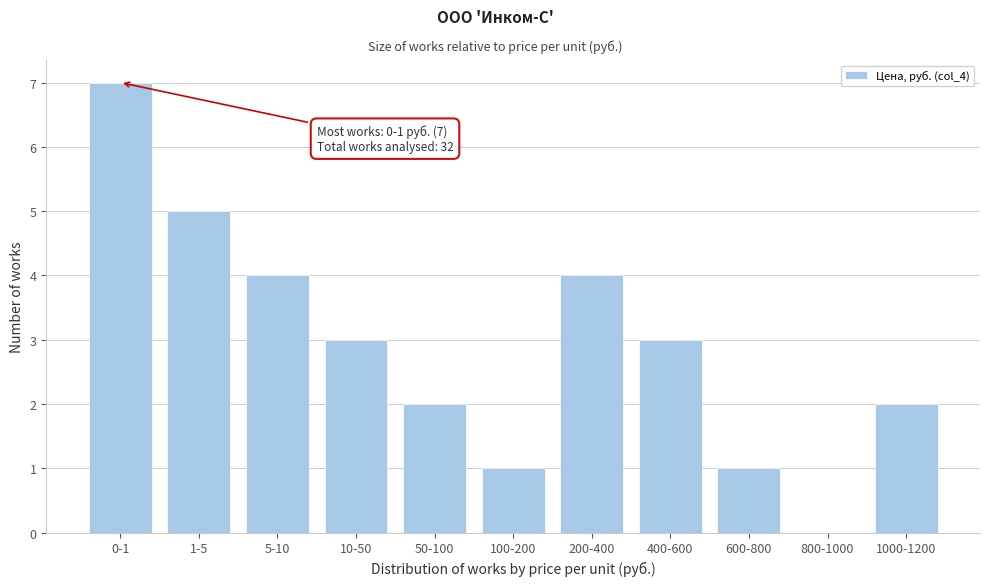

Reading left to right, transcribe all the data shown in this chart.

0-1=7	1-5=5	5-10=4	10-50=3	50-100=2	100-200=1	200-400=4	400-600=3	600-800=1	800-1000=0	1000-1200=2